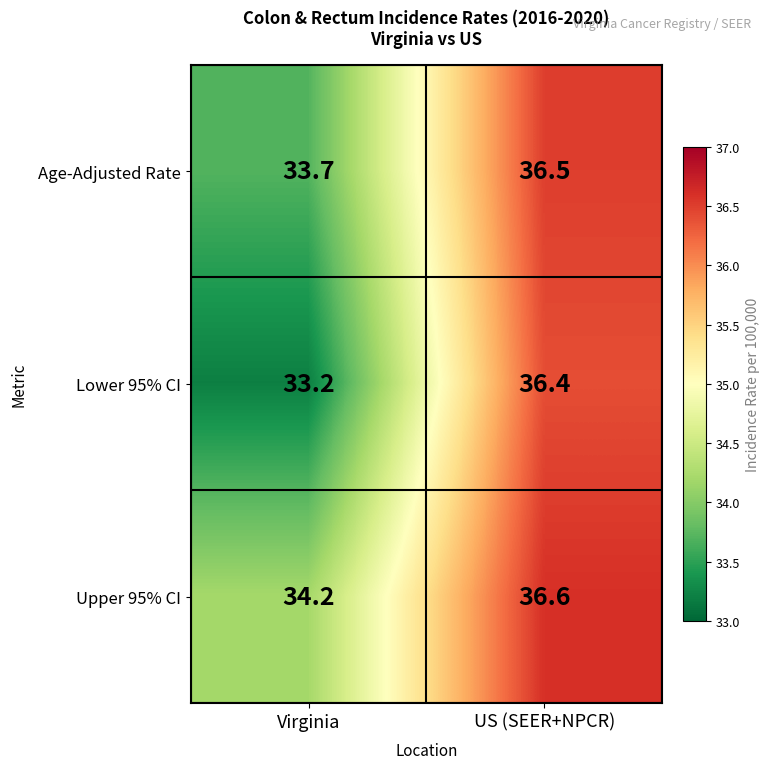

Between Virginia and US (SEER+NPCR), which series saw the biggest shift?

Lower 95% CI